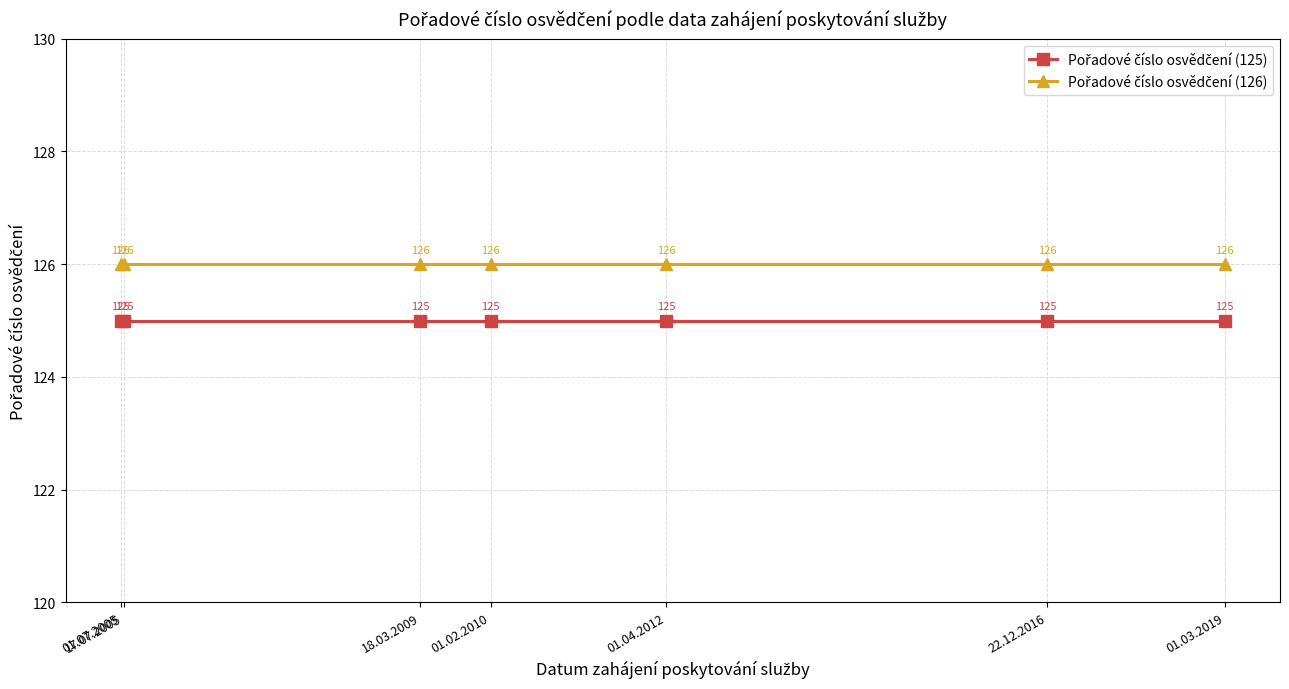

True or false: Pořadové číslo osvědčení (126) and Pořadové číslo osvědčení (125) cross at least once.

False